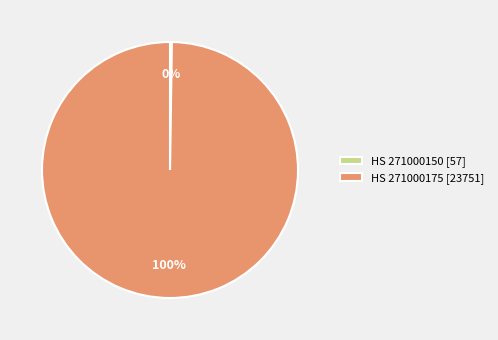

Which slice is the largest?

HS 271000175 [23751]